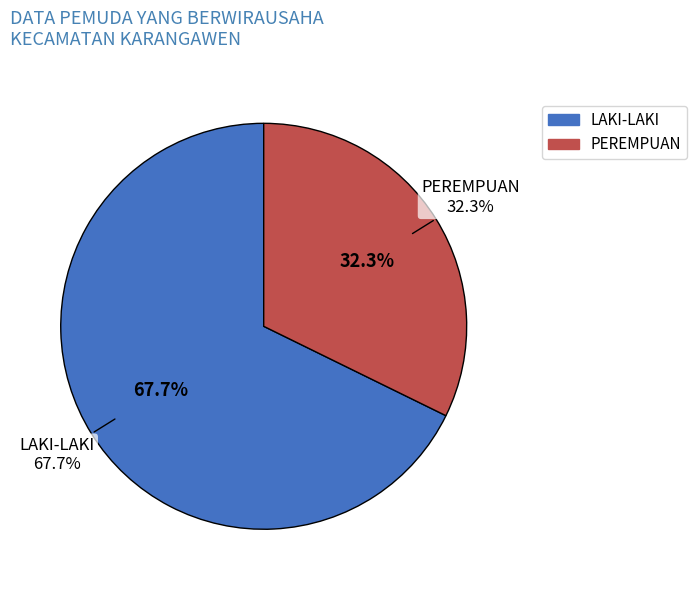

Which slice is the smallest?

PEREMPUAN